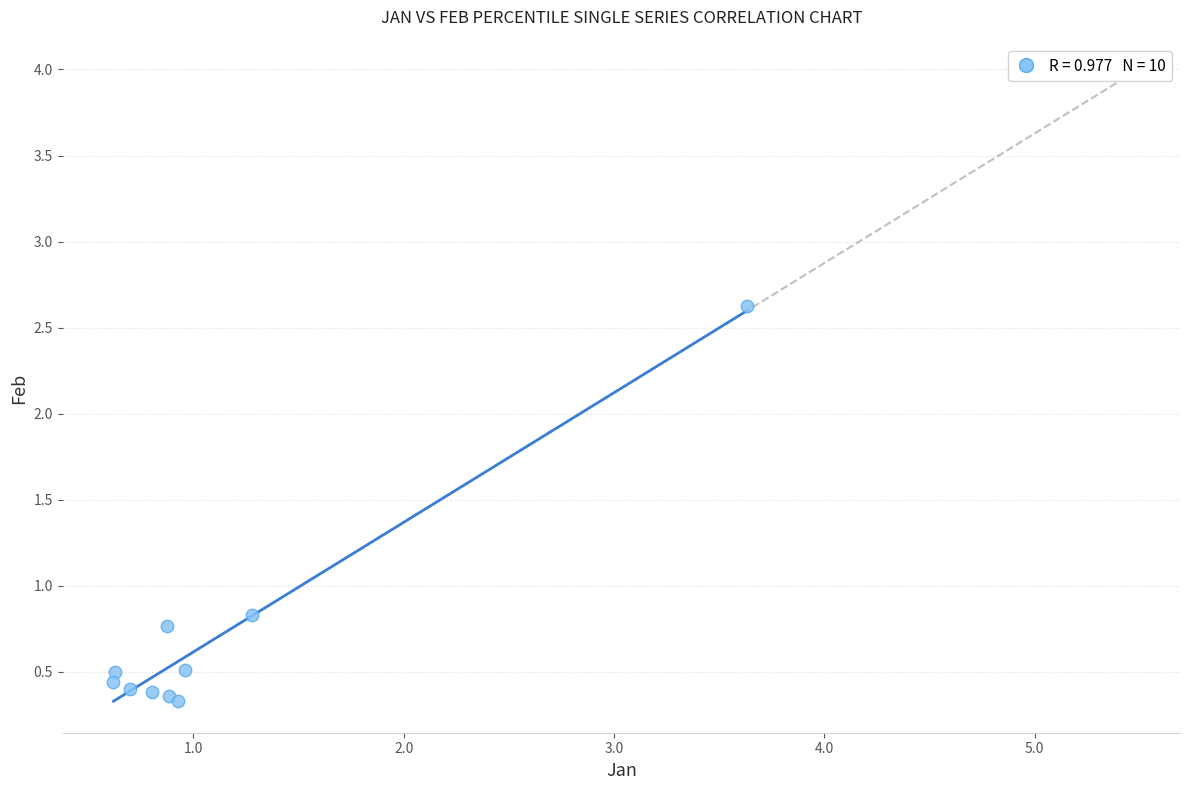

What Y value in the scatter plot is closest to 1?

0.8